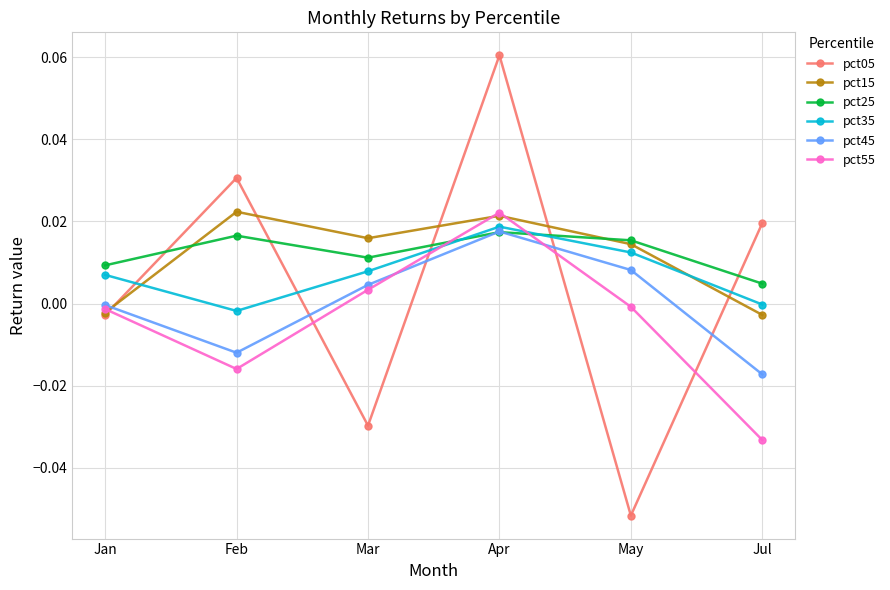

How many lines are shown in the chart?

6